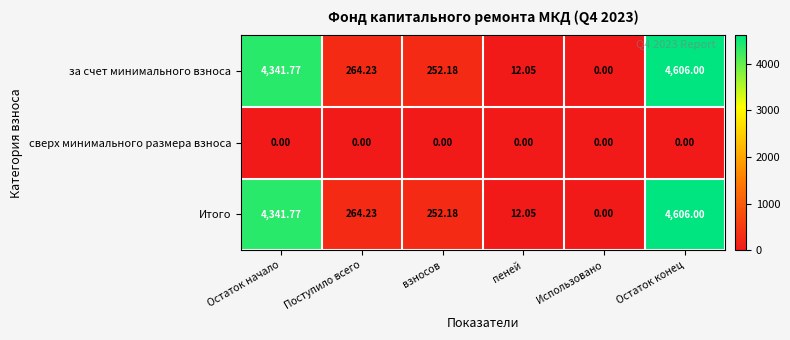

Which category has the highest value in the Итого series?

Остаток конец